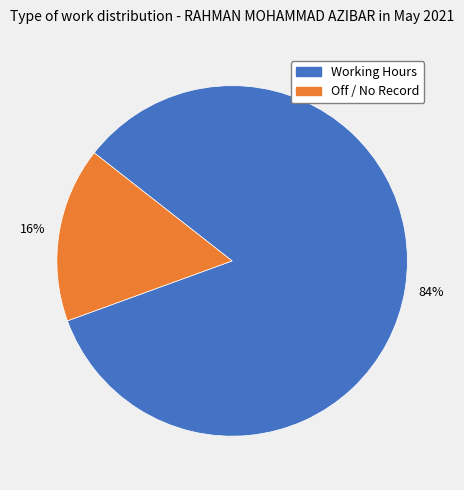

Is there a majority slice in this chart?

Yes